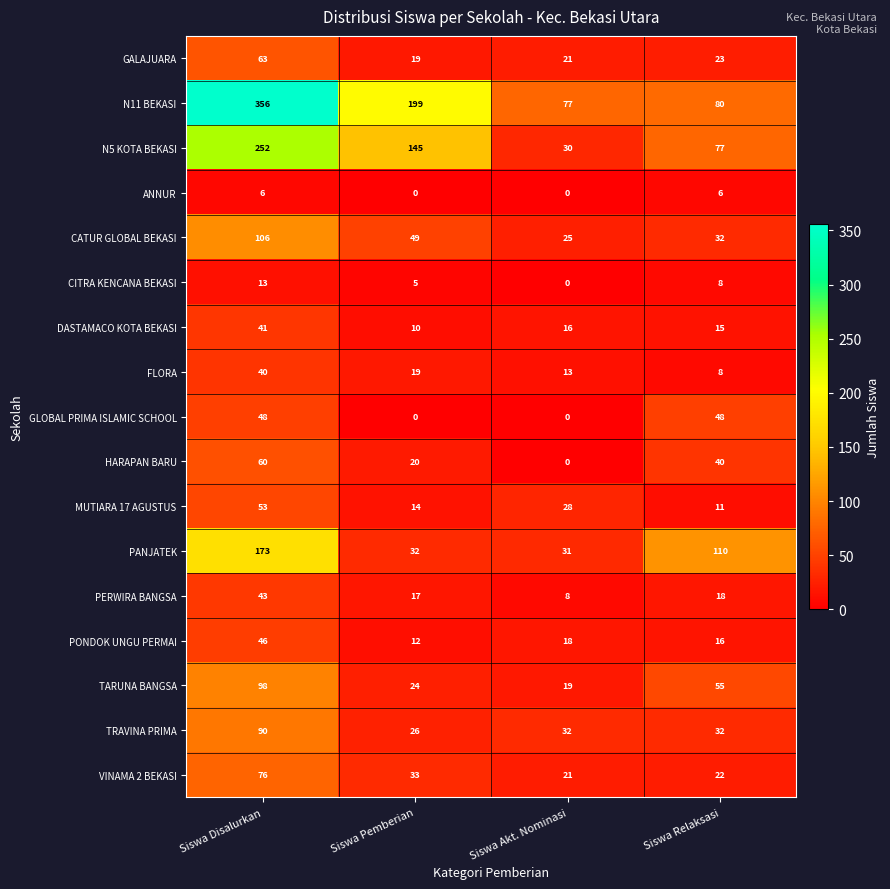

Which category has the lowest value in the FLORA series?

Siswa Relaksasi